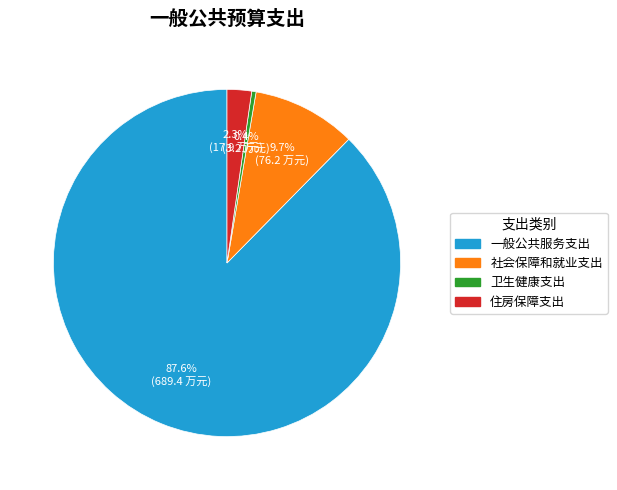

Is 一般公共服务支出 the majority of the pie?

Yes